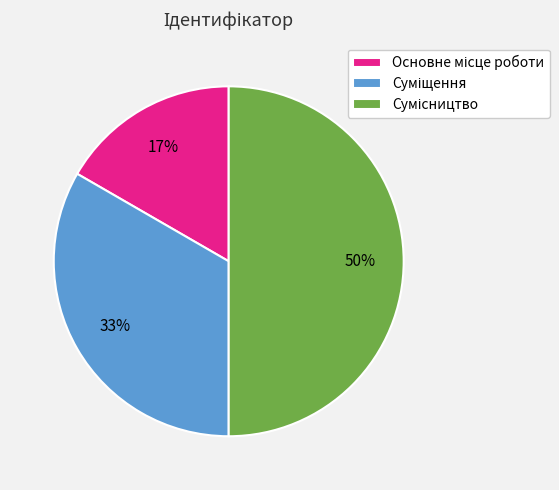

To the nearest percent, what is the average slice percentage?

33%